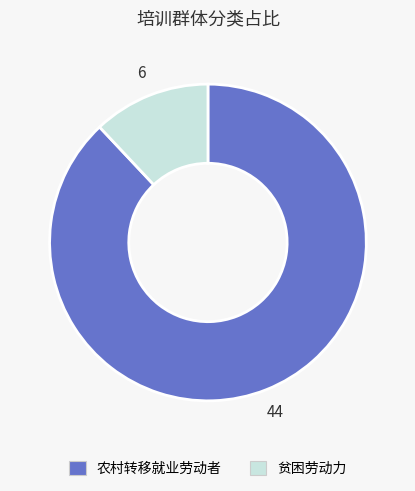

Between 农村转移就业劳动者 and 贫困劳动力, which is larger?

农村转移就业劳动者